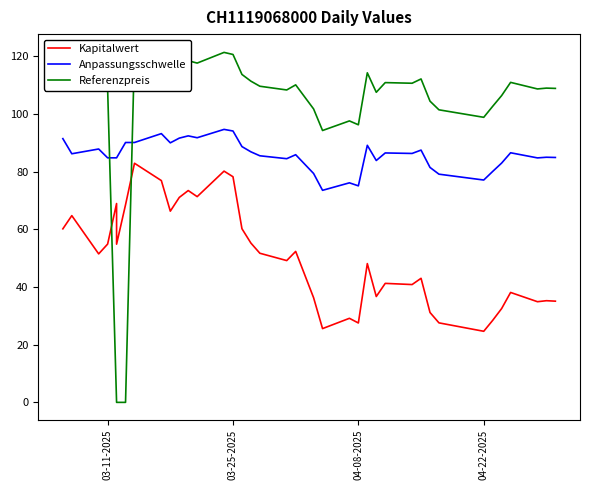

True or false: Kapitalwert and Anpassungsschwelle cross at least once.

False